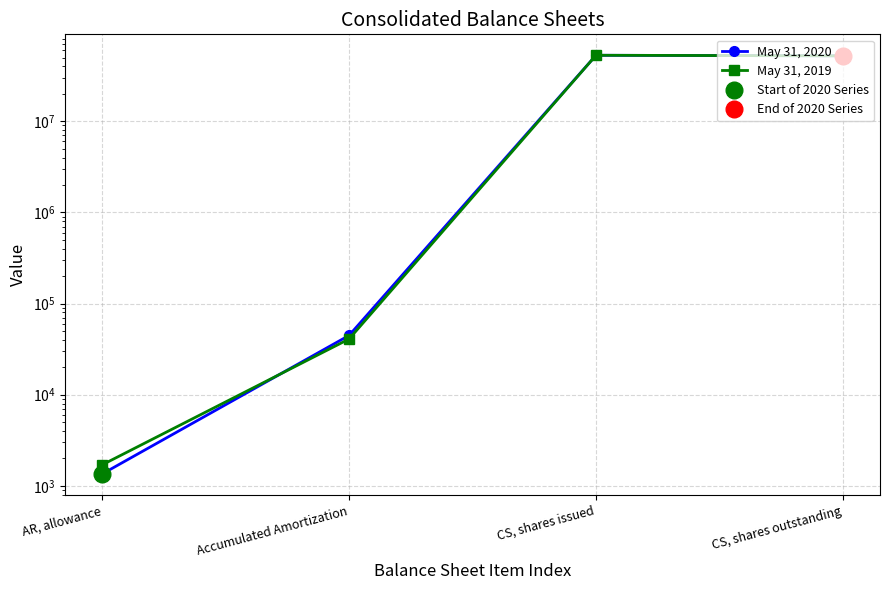

What is the difference between the maximum and minimum values in the May 31, 2020 series?

52944491